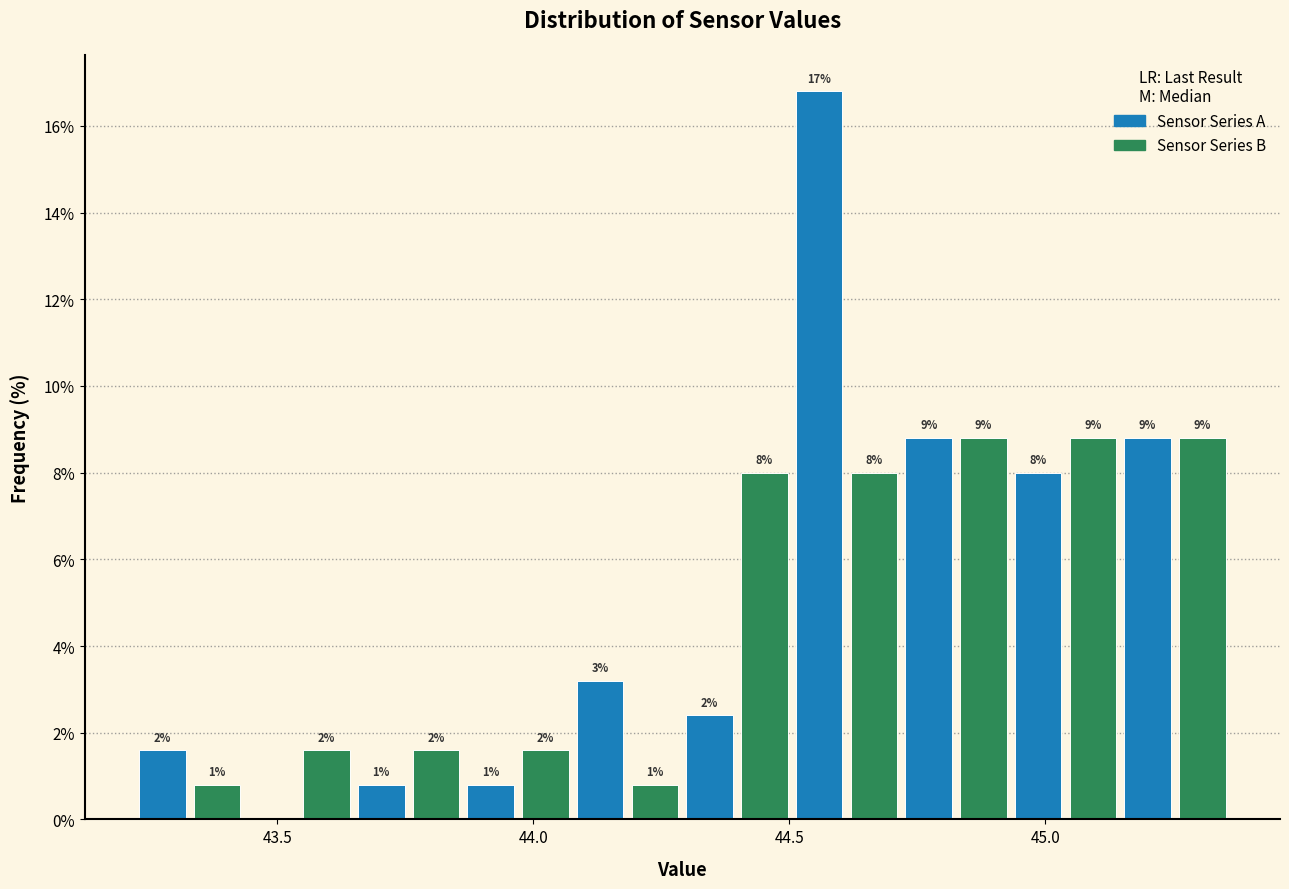

Around what value on the x-axis is the tallest bar? Give the approximate position of its centre, as read against the axis.

44.55